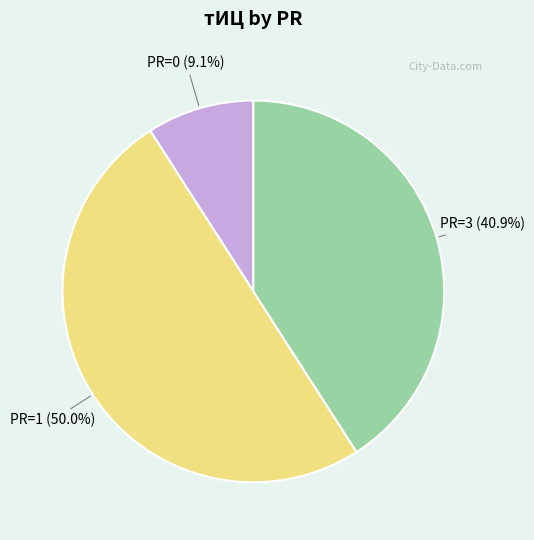

To the nearest percent, what is the average slice percentage?

33%